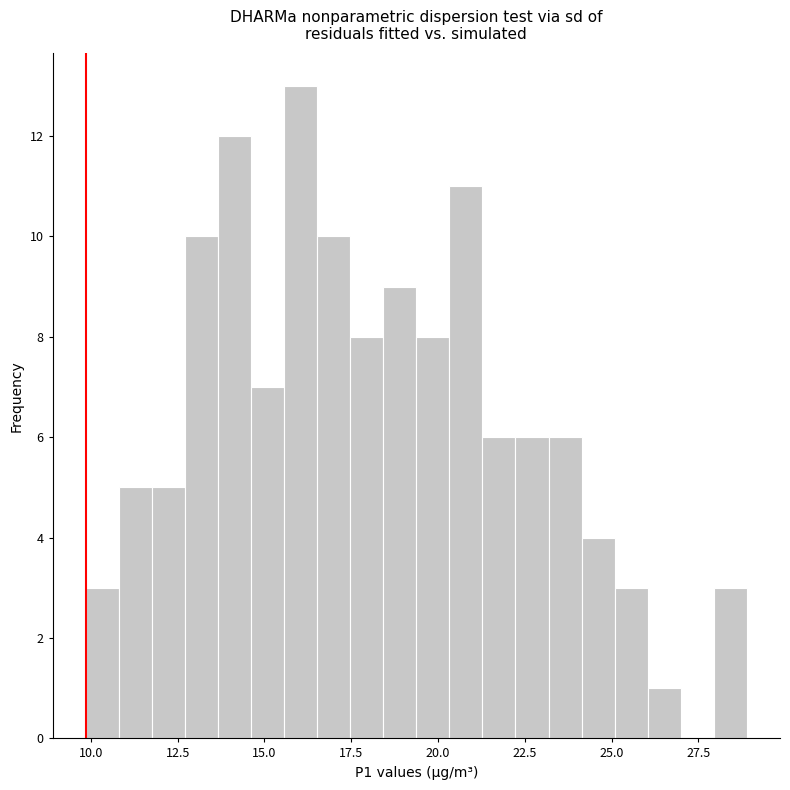

Read against the x-axis, roughly where is the centre of the tallest bar?

16.0